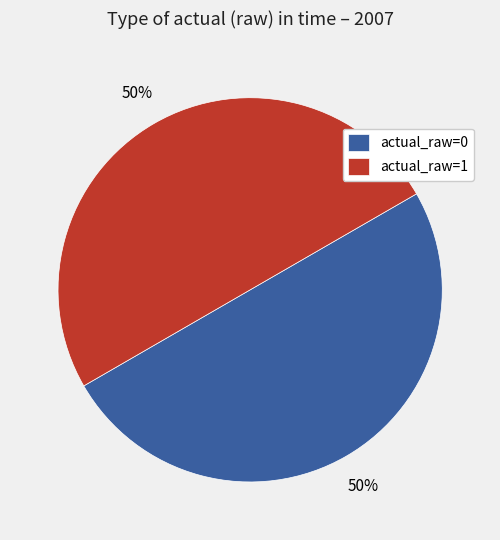

To the nearest percent, what is the average slice percentage?

50%